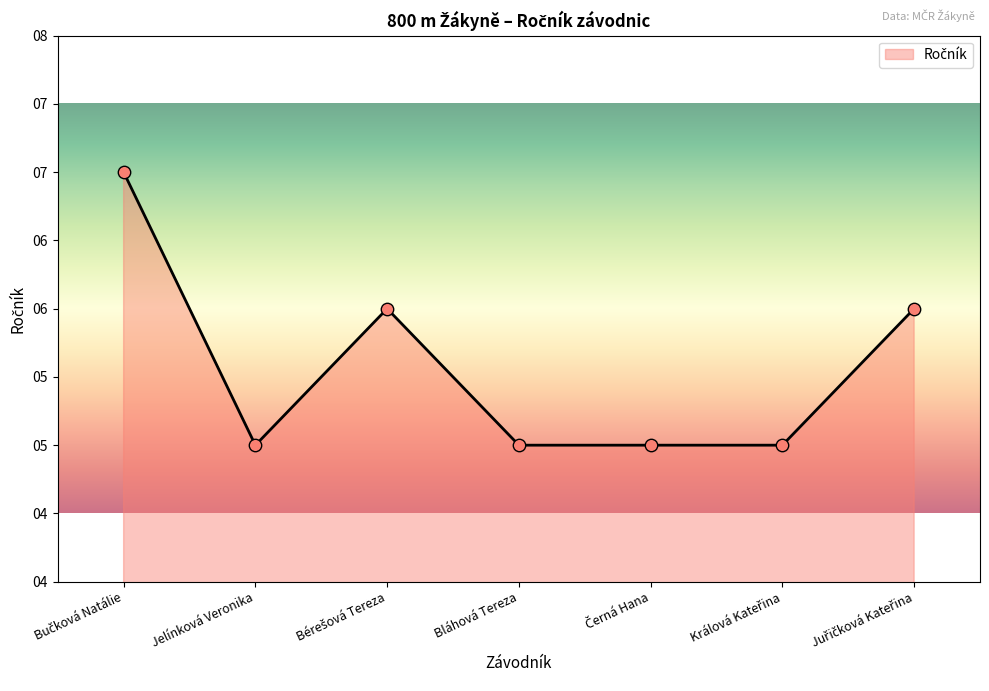

Does the chart have visible grid lines?

No